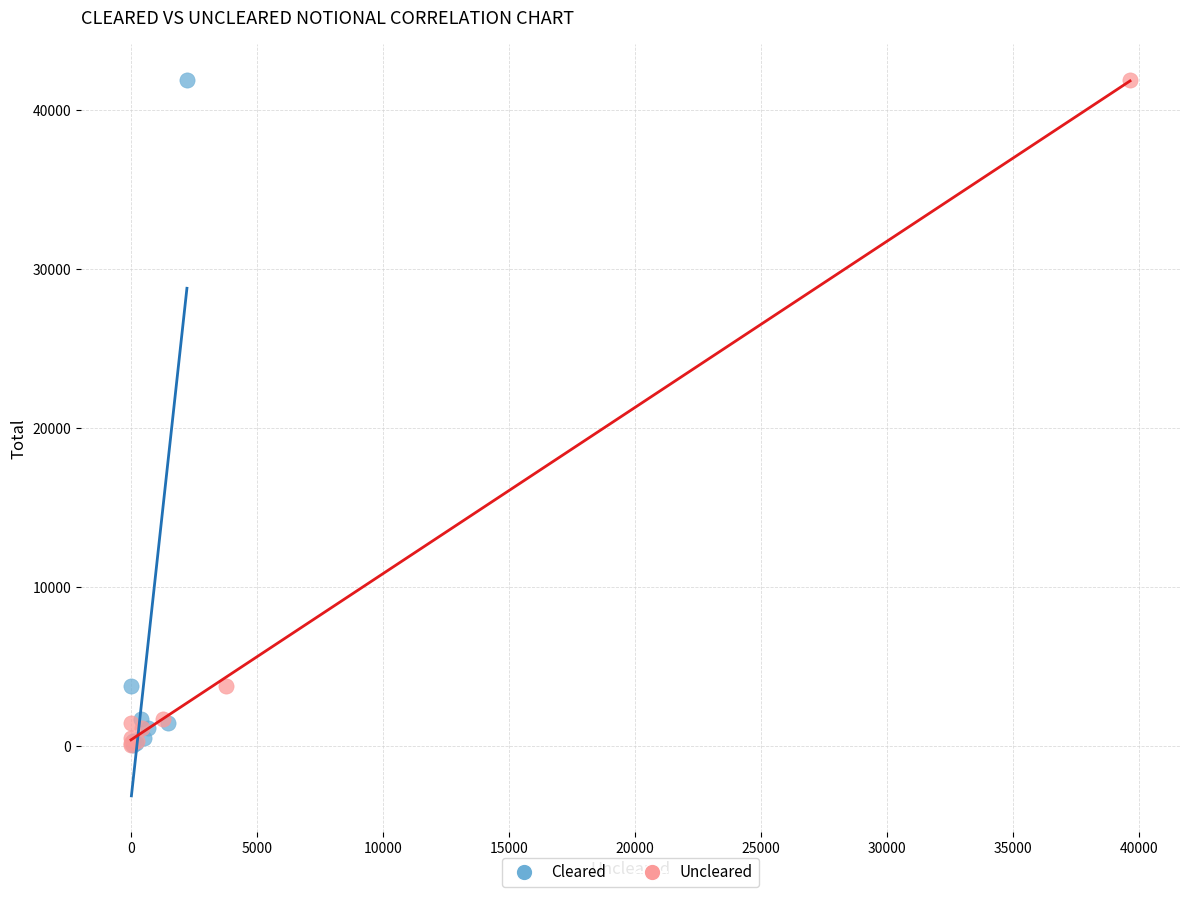

What are all the series names shown in the legend?

Cleared, Uncleared